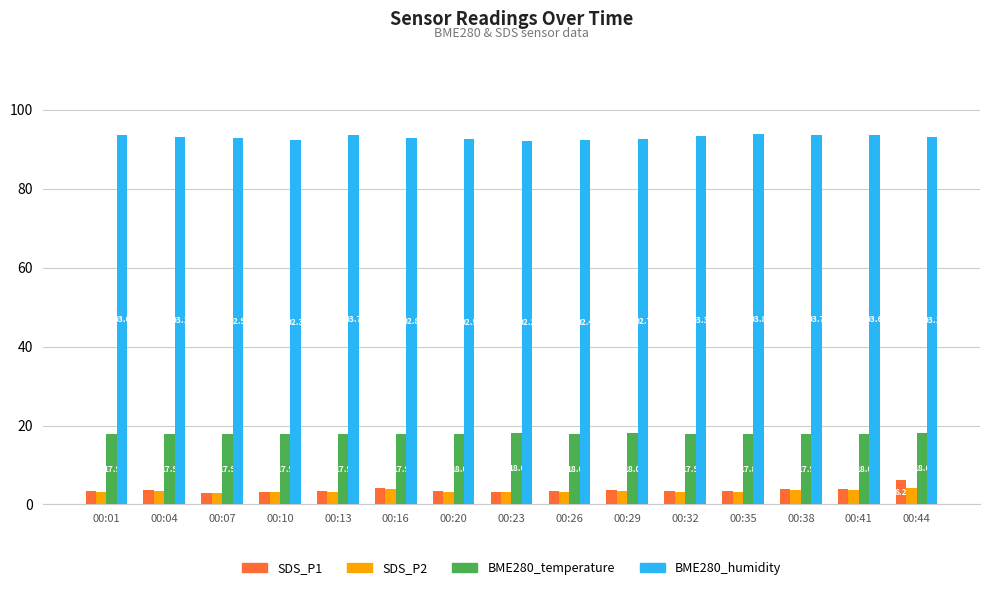

Which series has the largest range (max minus min)?

SDS_P1